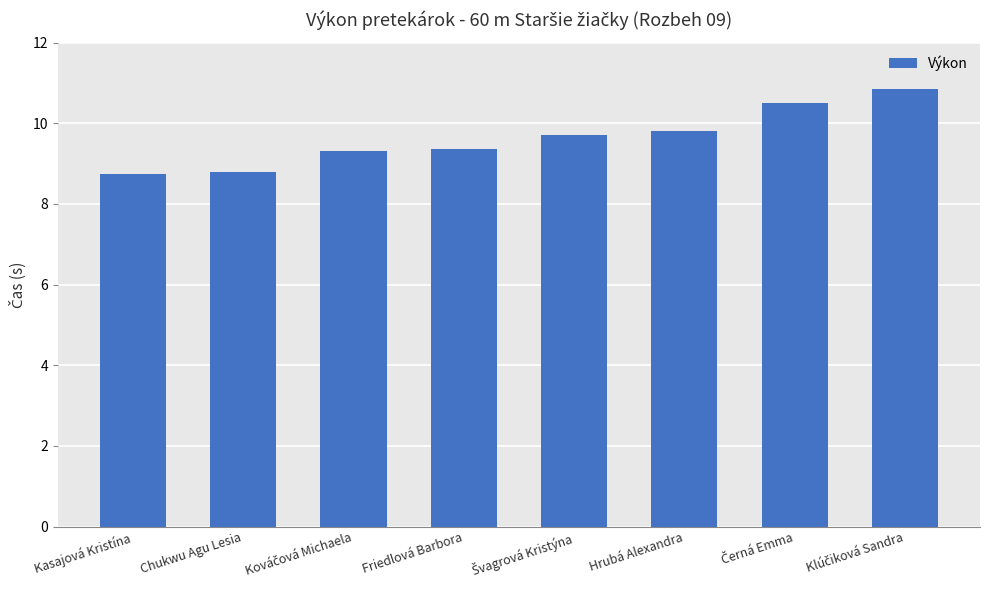

What position from the left is Friedlová Barbora?

4